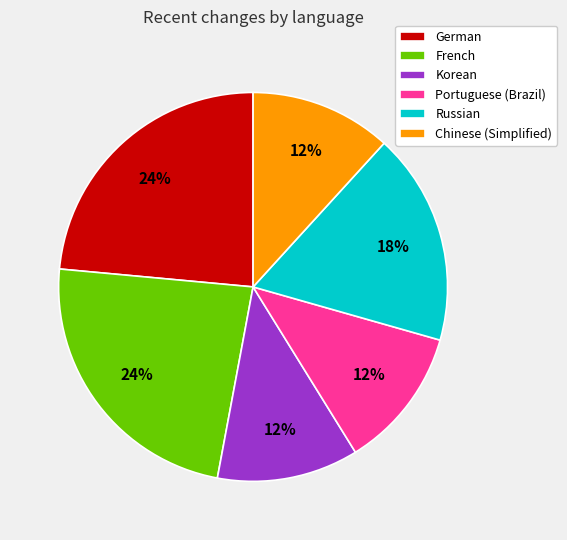

Is it true that Russian is 18% of the pie?

True